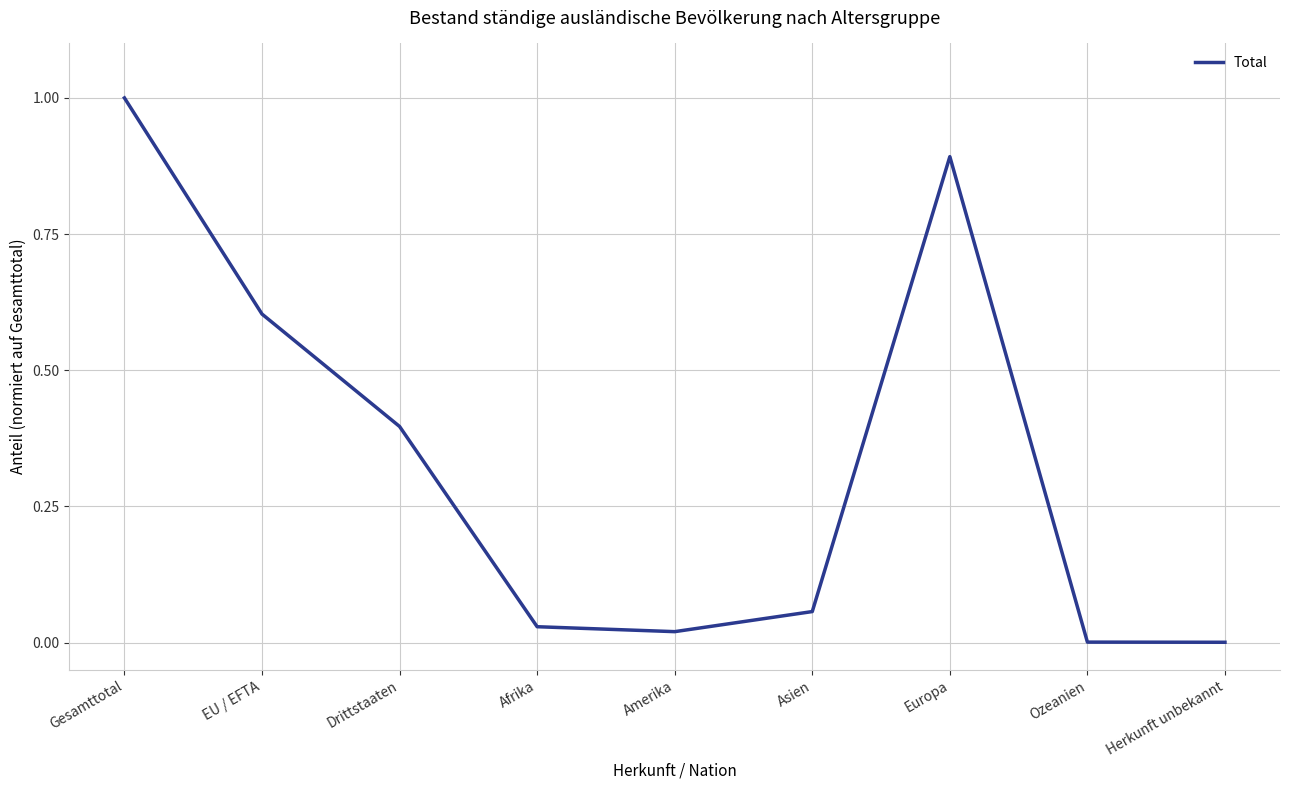

What is the difference between the maximum and minimum values?

1.0